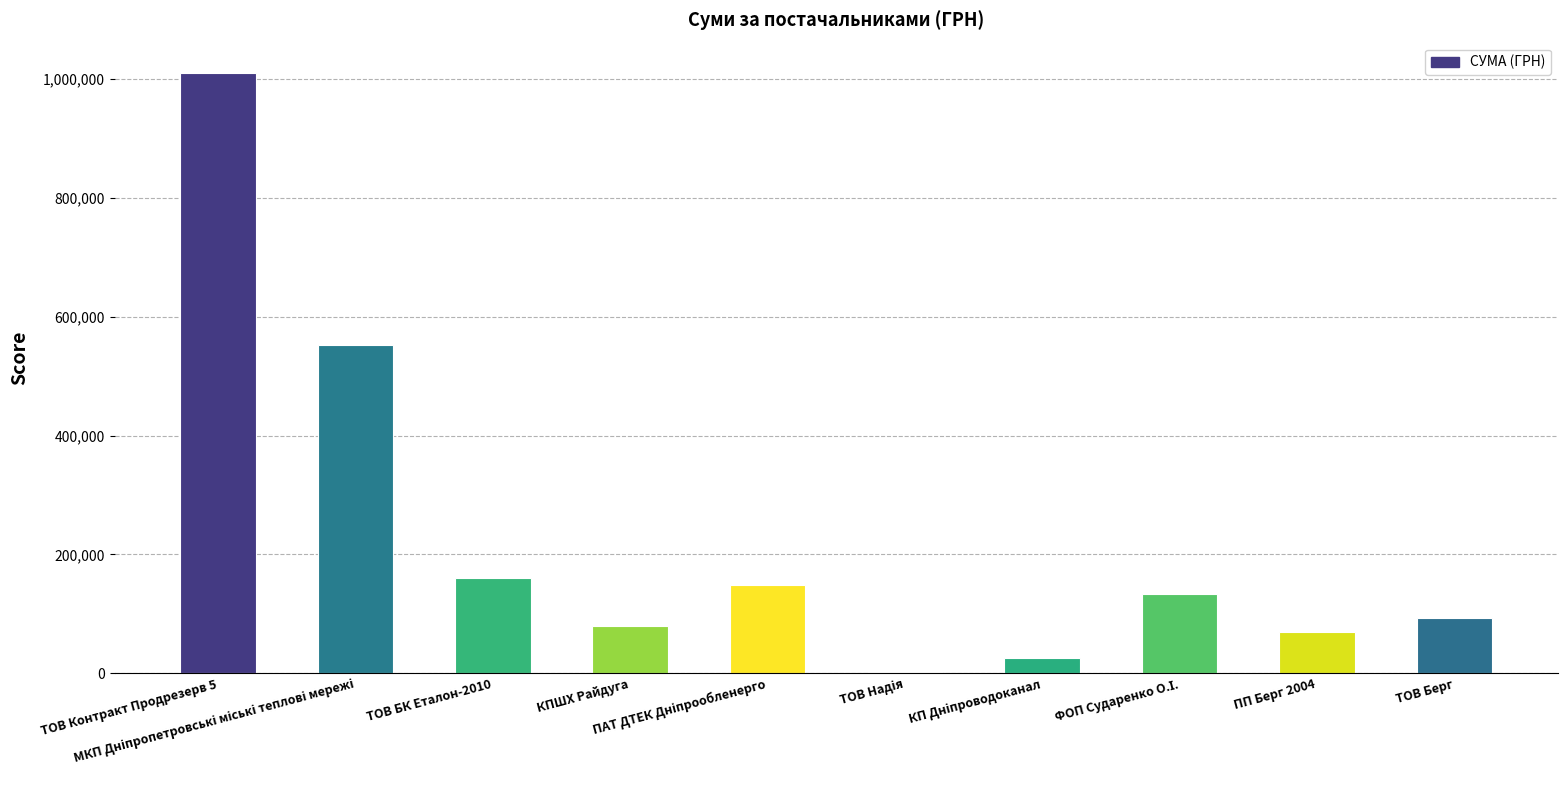

Are the bars horizontal?

No